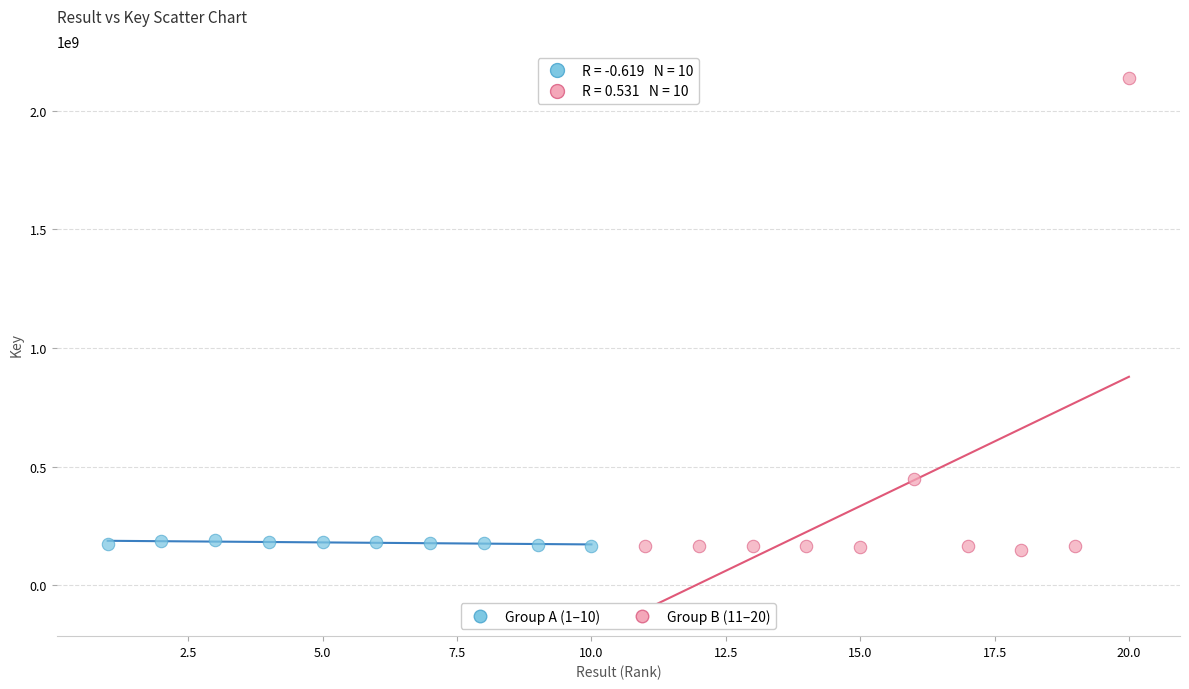

Which series reaches the maximum Y coordinate?

Group B (11–20)